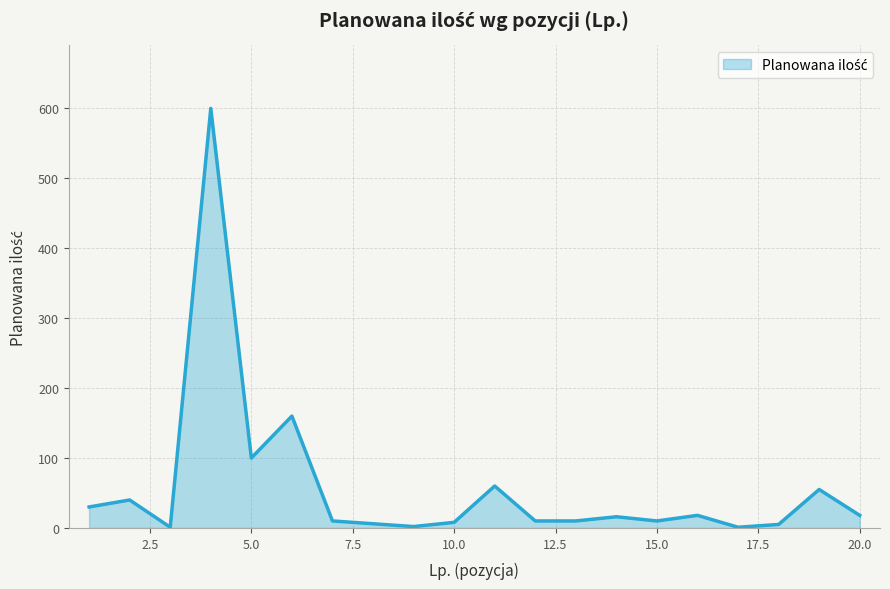

What is the difference between the maximum and minimum values?

599